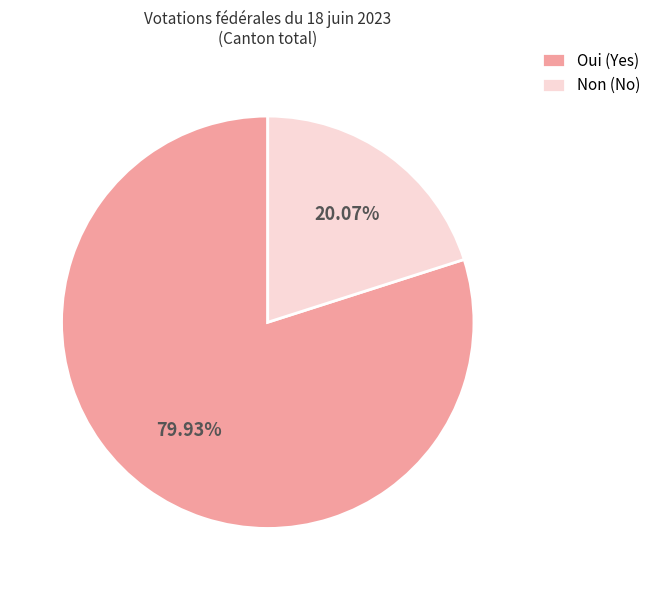

How much of the chart is everything except Oui?

20.1%